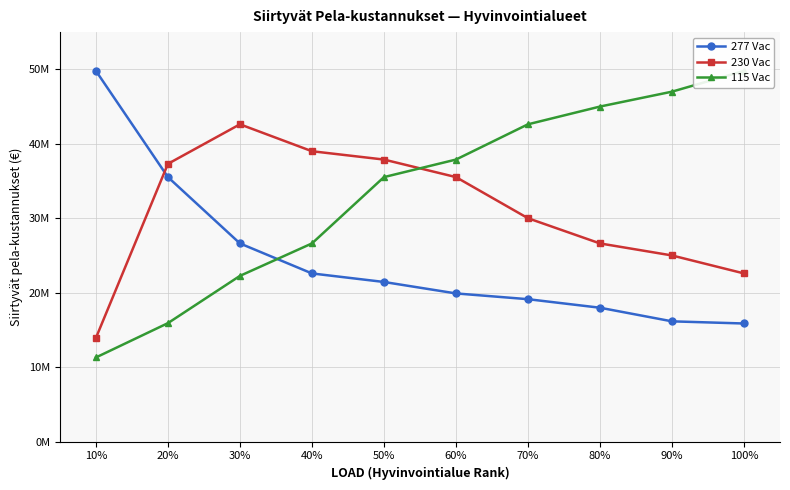

List the labels in order of 230 Vac value, largest first.

30%, 40%, 50%, 20%, 60%, 70%, 80%, 90%, 100%, 10%